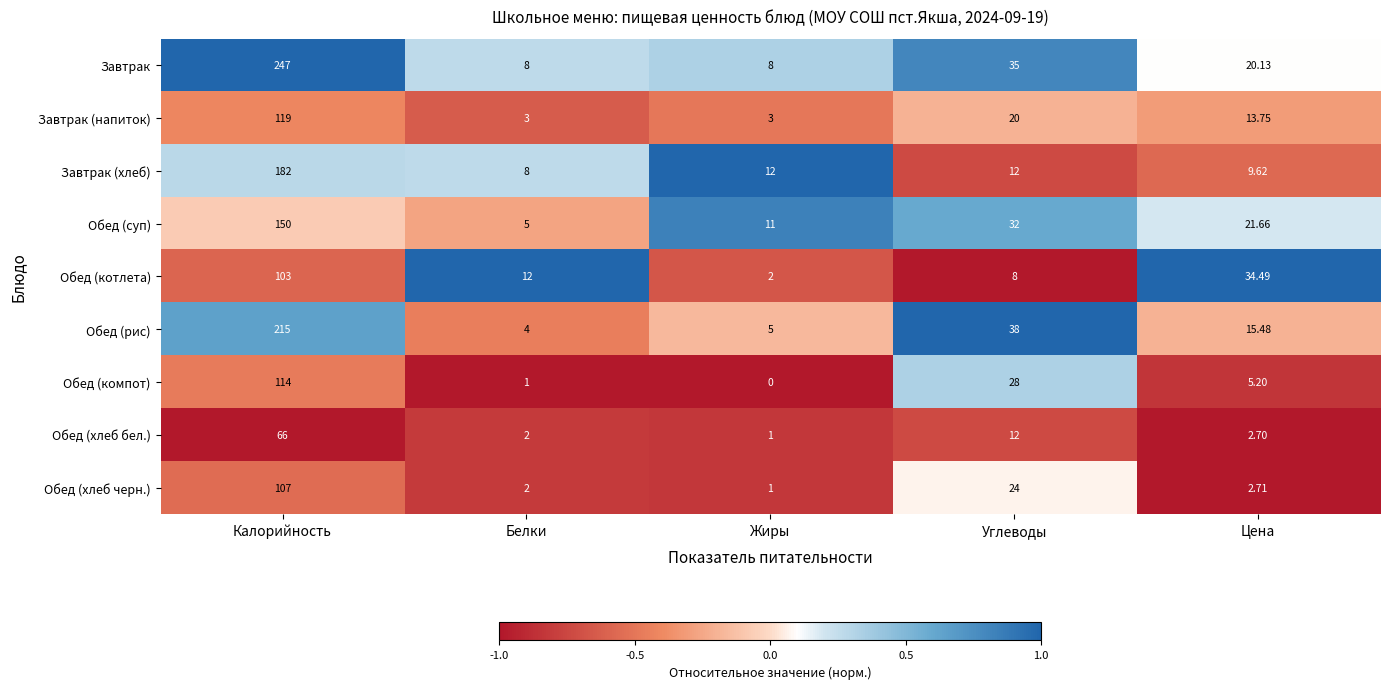

Which series has the largest total across all categories?

Завтрак